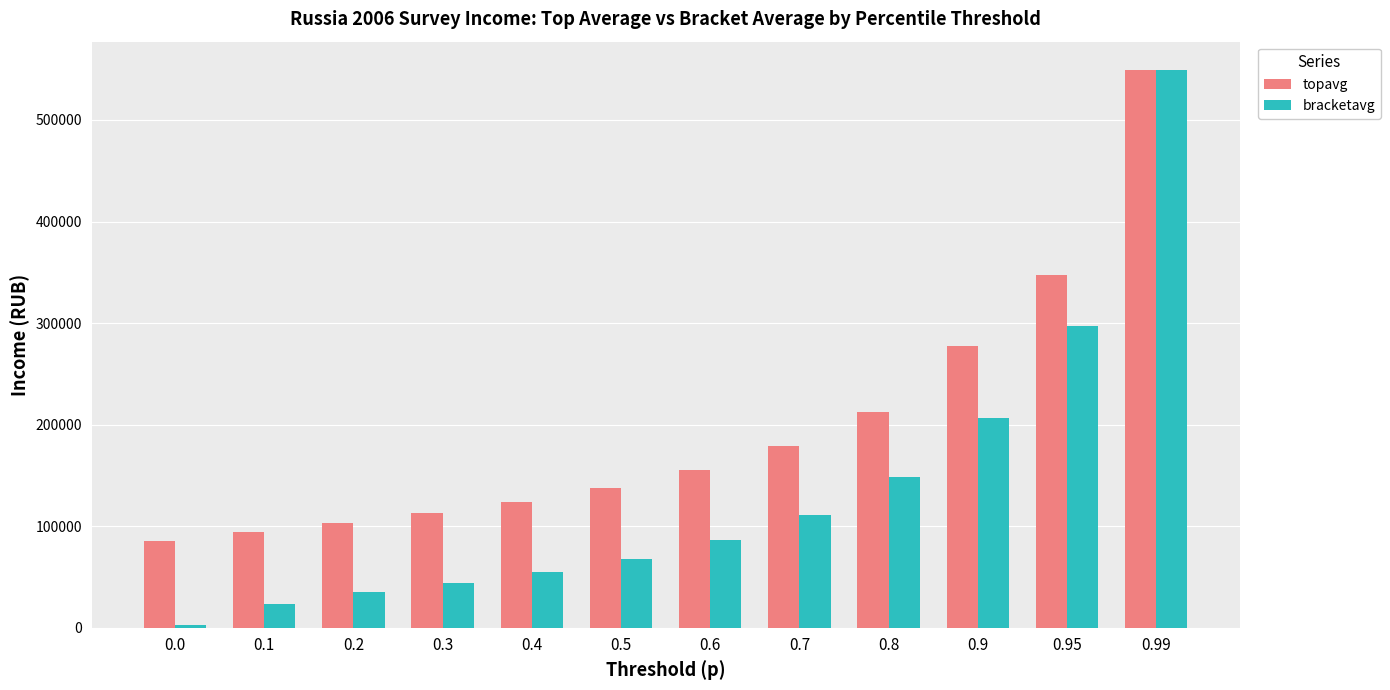

Rank the categories by bracketavg value from lowest to highest.

0.0, 0.1, 0.2, 0.3, 0.4, 0.5, 0.6, 0.7, 0.8, 0.9, 0.95, 0.99